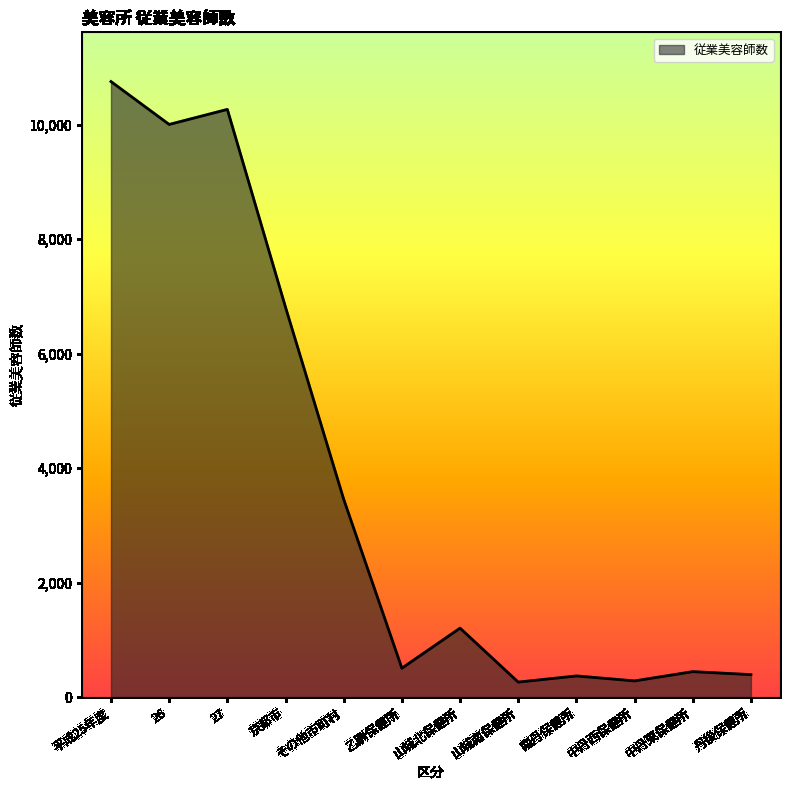

What is the maximum value shown in the chart?

10753